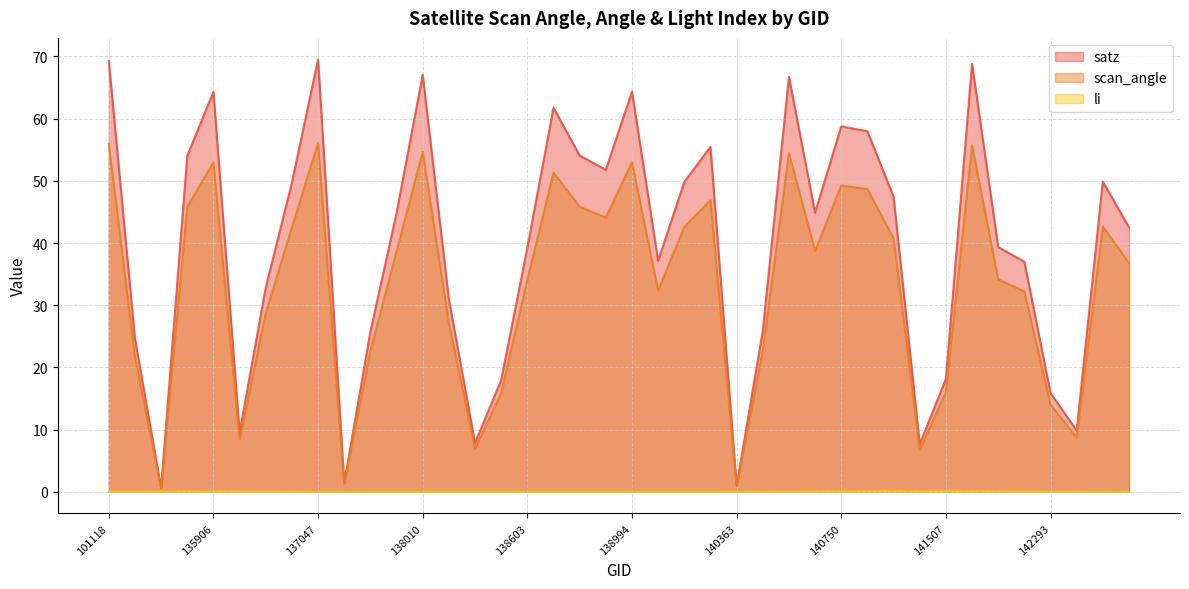

At how many categories does at least one series exceed 20?

30